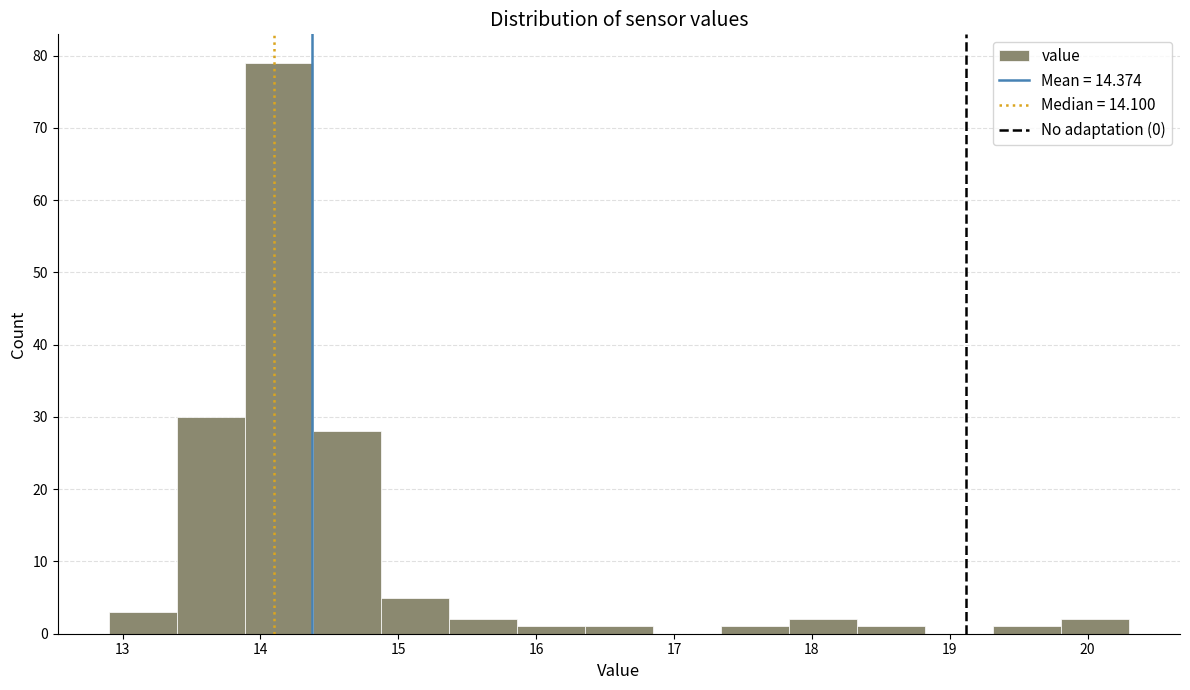

Reading left to right, list every bar in this chart as the range it spans on the x-axis followed by its height. Neither the bar edges nor the heights are printed on the chart, so give them approximately, as read against the axes.

12.9 to 13.4: 3
13.4 to 13.9: 30
13.9 to 14.4: 79
14.4 to 14.9: 28
14.9 to 15.4: 5
15.4 to 15.9: 2
15.9 to 16.4: 1
16.4 to 16.8: 1
16.8 to 17.3: 0
17.3 to 17.8: 1
17.8 to 18.3: 2
18.3 to 18.8: 1
18.8 to 19.3: 0
19.3 to 19.8: 1
19.8 to 20.3: 2